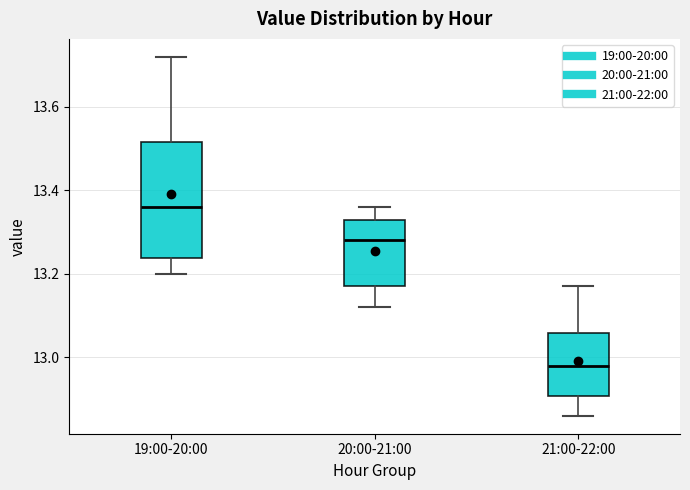

Which box has the highest median line?

19:00-20:00